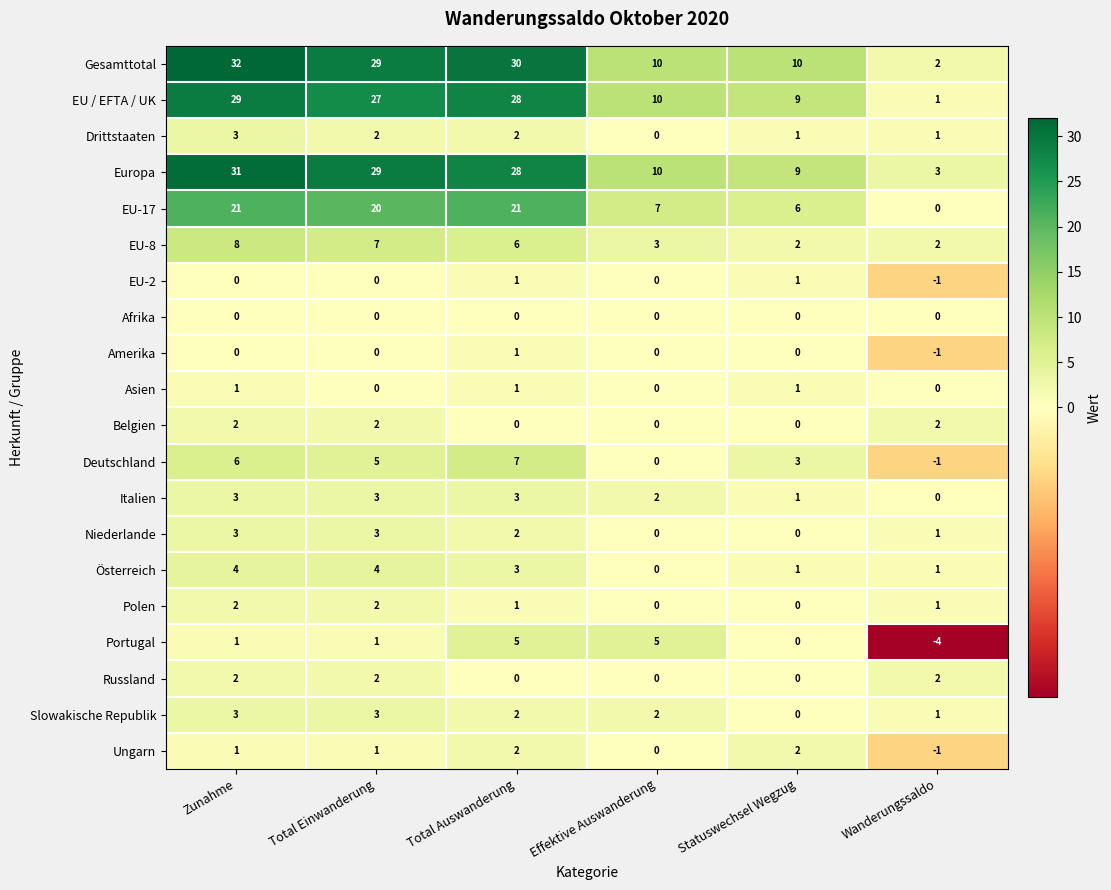

Is the value of EU / EFTA / UK at Effektive Auswanderung greater than the value of EU-8 at Wanderungssaldo?

Yes